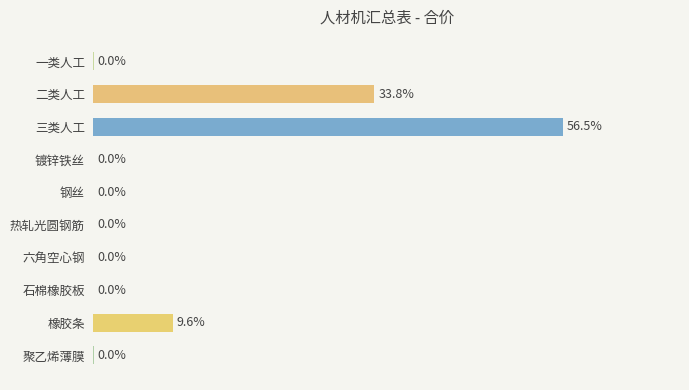

Where is the data nearest to the value 28?

二类人工